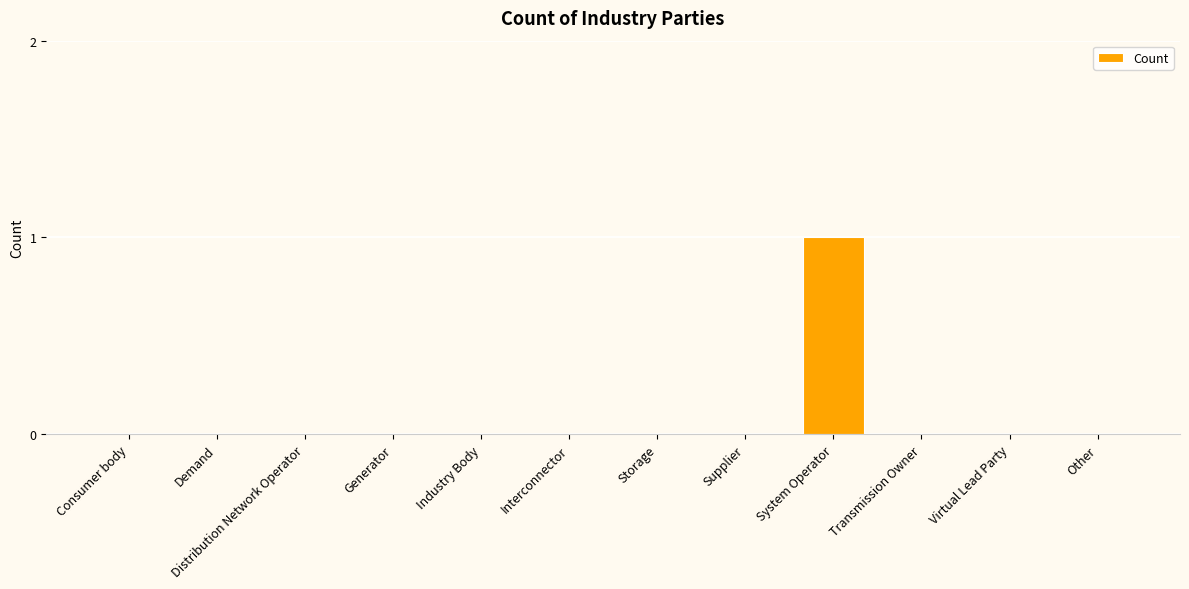

How many data points does each series have?

12